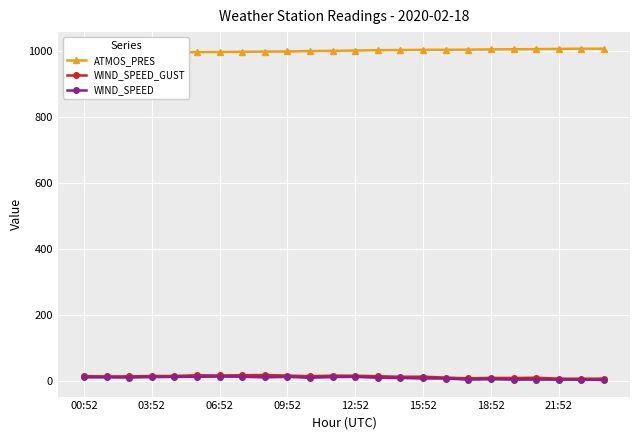

Between 03:52 and 19, which series saw the biggest shift?

ATMOS_PRES